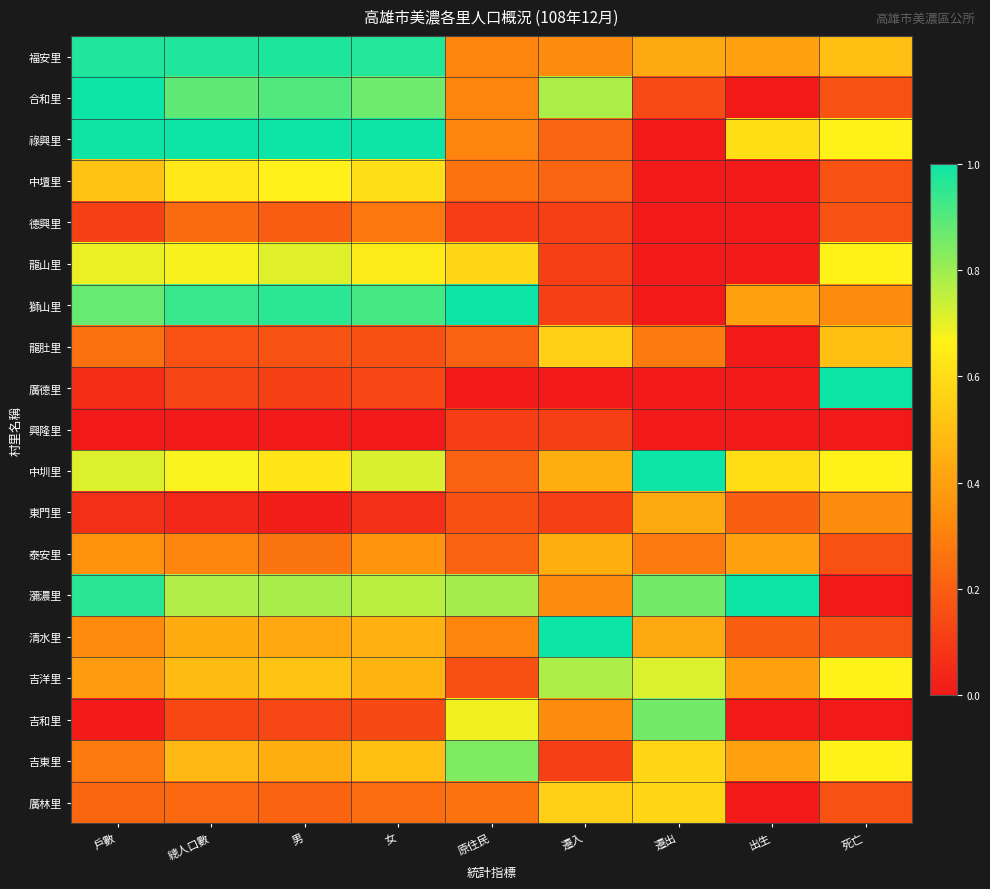

Which series changed the most between 遷入 and 遷出?

合和里